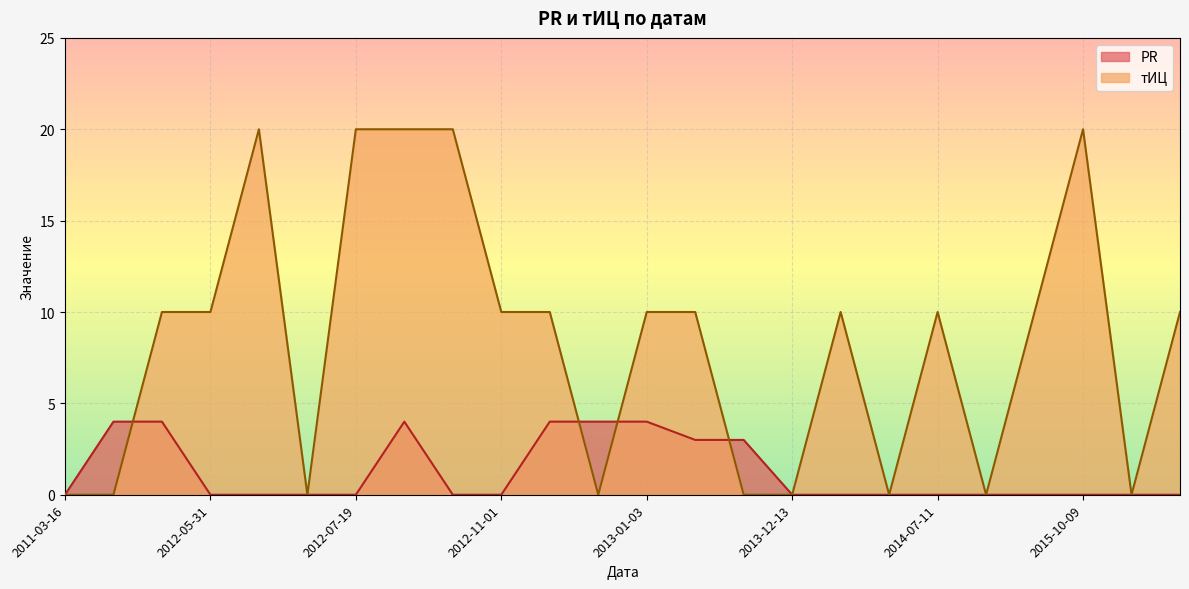

What is the spread (max minus min) of values at 2012-11-01?

10